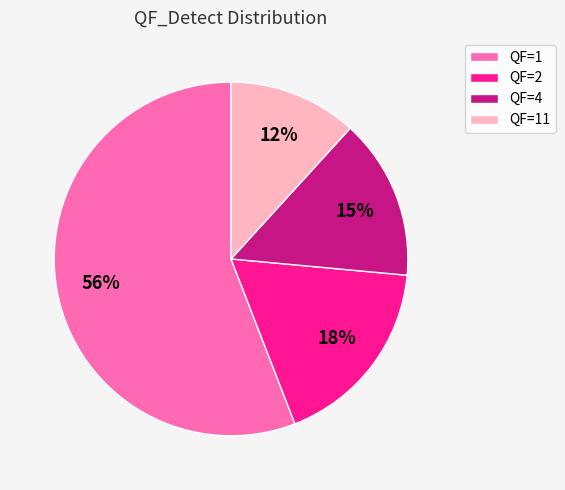

Does QF=4 represent more than half of the total?

No